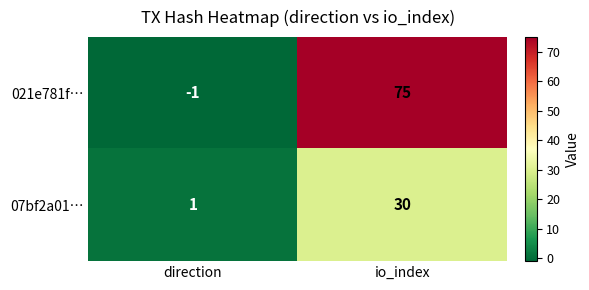

What is the approximate value of 07bf2a01… at io_index, to the nearest 10?

30